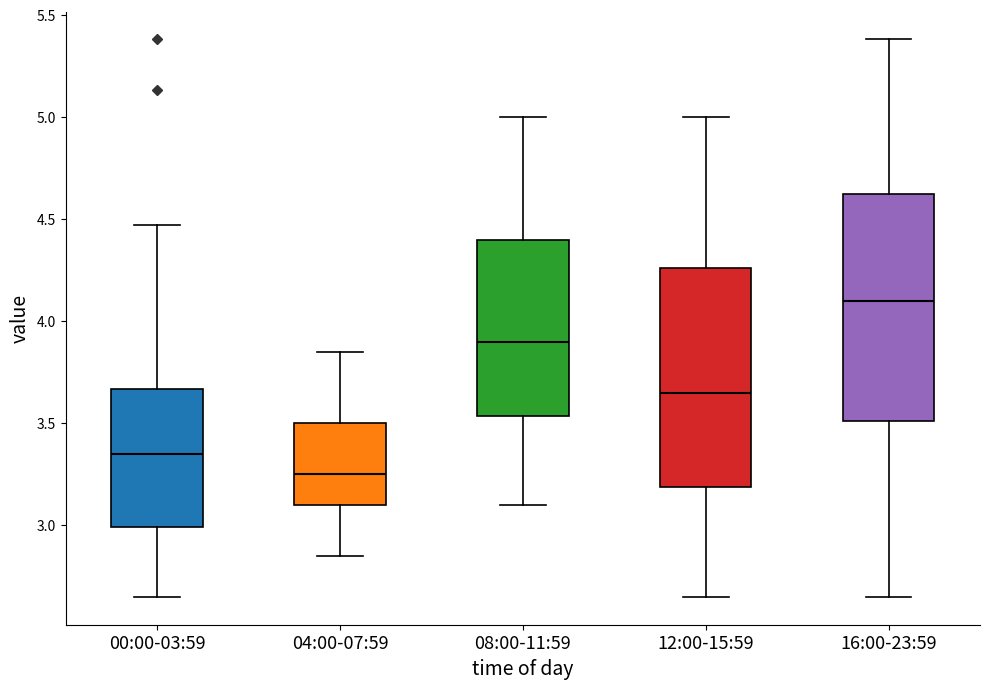

Reading left to right, transcribe this box plot: for each box, give where its median line is, the range the box spans, and where its two whiskers end, as read against the y-axis. The values are not printed on the chart, so give them approximately, as read against the axis.

00:00-03:59: median 3.35, box 3.00 to 3.65, whiskers 2.65 to 4.45
04:00-07:59: median 3.25, box 3.10 to 3.50, whiskers 2.85 to 3.85
08:00-11:59: median 3.90, box 3.55 to 4.40, whiskers 3.10 to 5.00
12:00-15:59: median 3.65, box 3.20 to 4.25, whiskers 2.65 to 5.00
16:00-23:59: median 4.10, box 3.50 to 4.65, whiskers 2.65 to 5.40